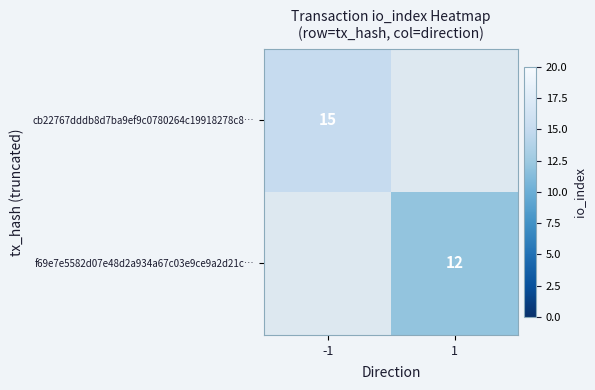

The cb22767dddb8d7ba9ef9c0780264c19918278c8… series shows 25 at -1. True or false?

False